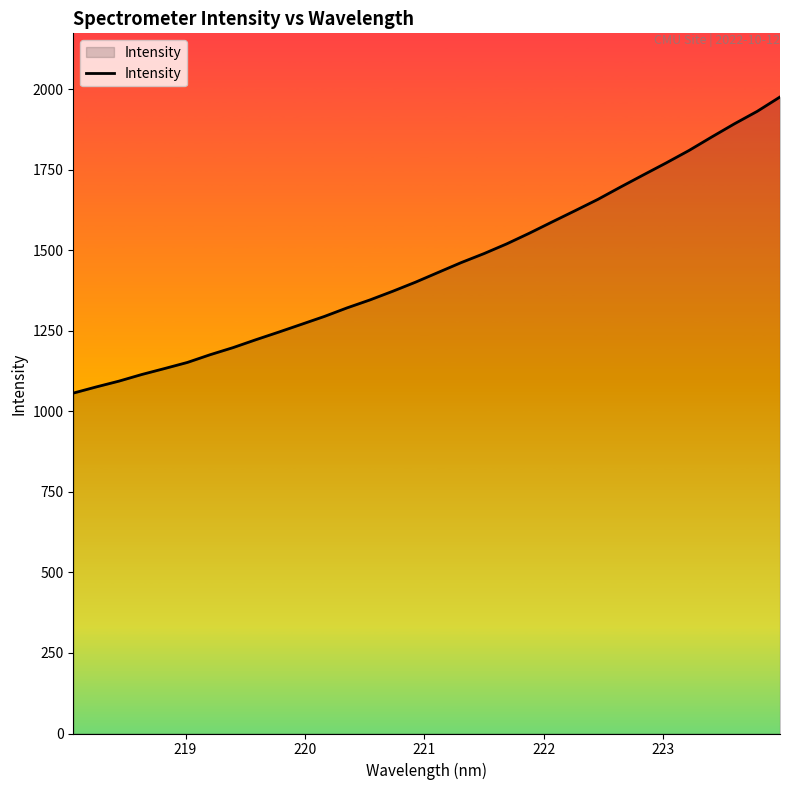

What is the difference between the maximum and minimum values?

919.0